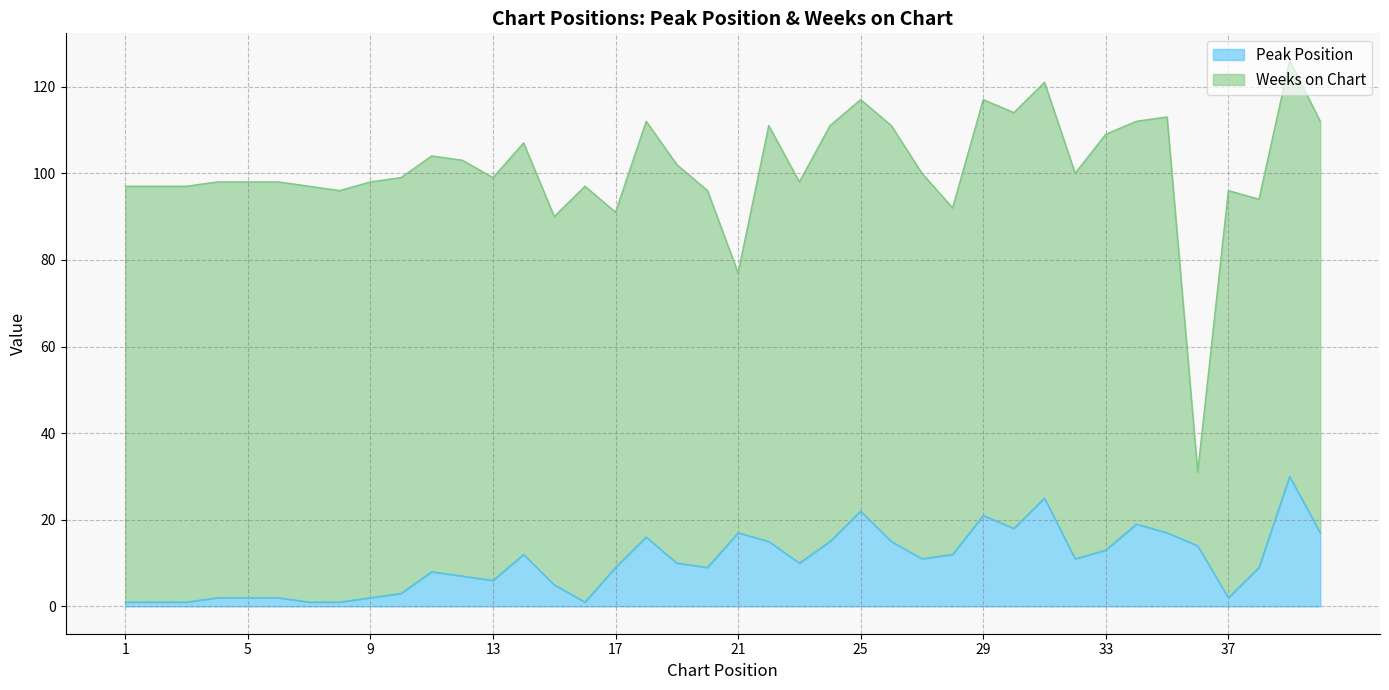

Which has a higher value, 40 or 29?

29